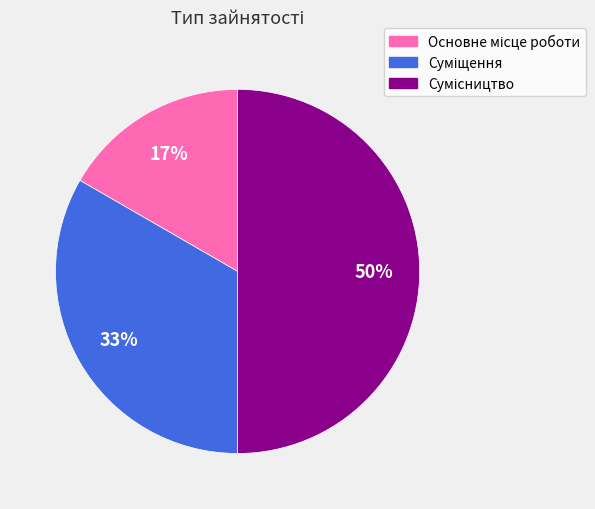

To the nearest percent, what is the average slice percentage?

33%